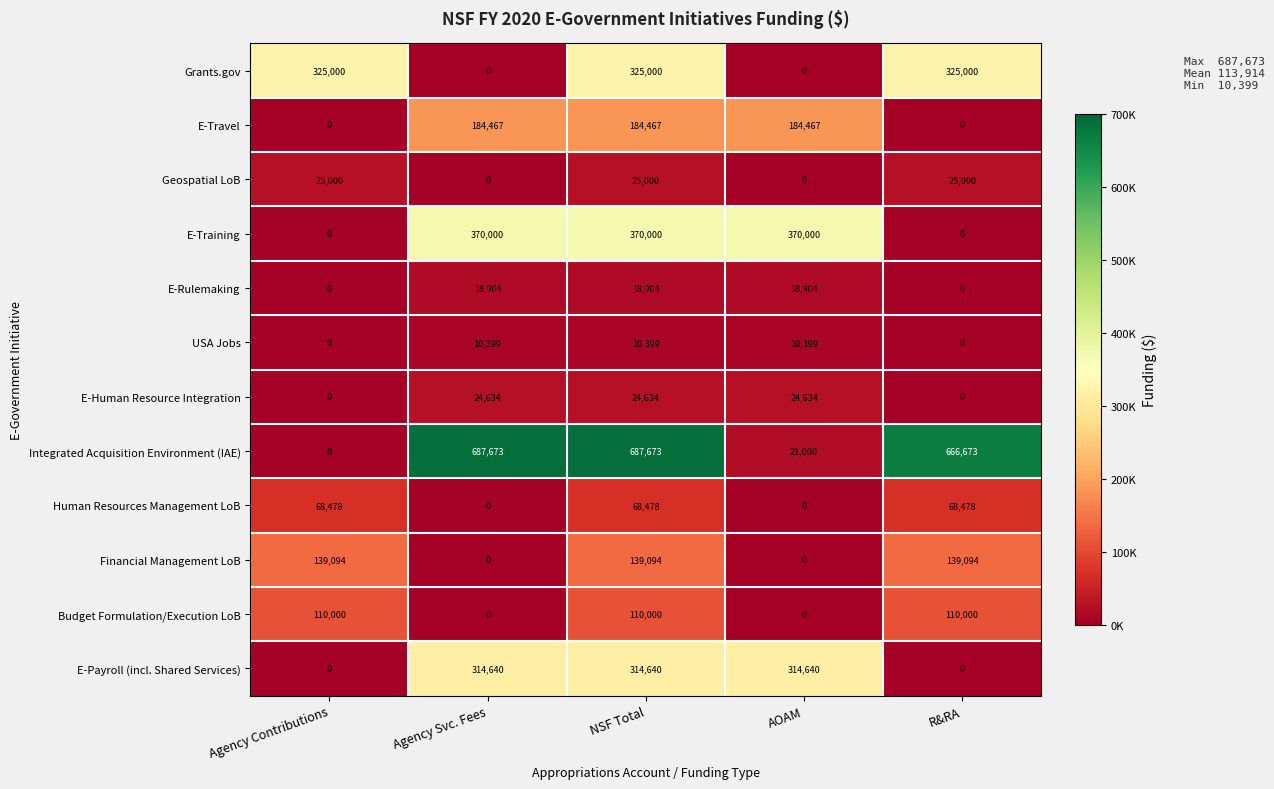

How many categories are shown in the chart?

5